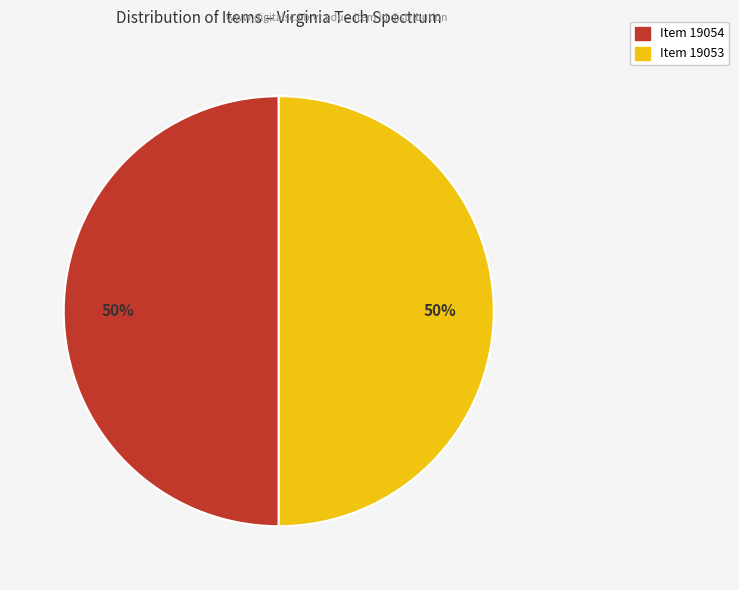

To the nearest percent, what is the combined percentage of Item 19053 and Item 19054?

100%